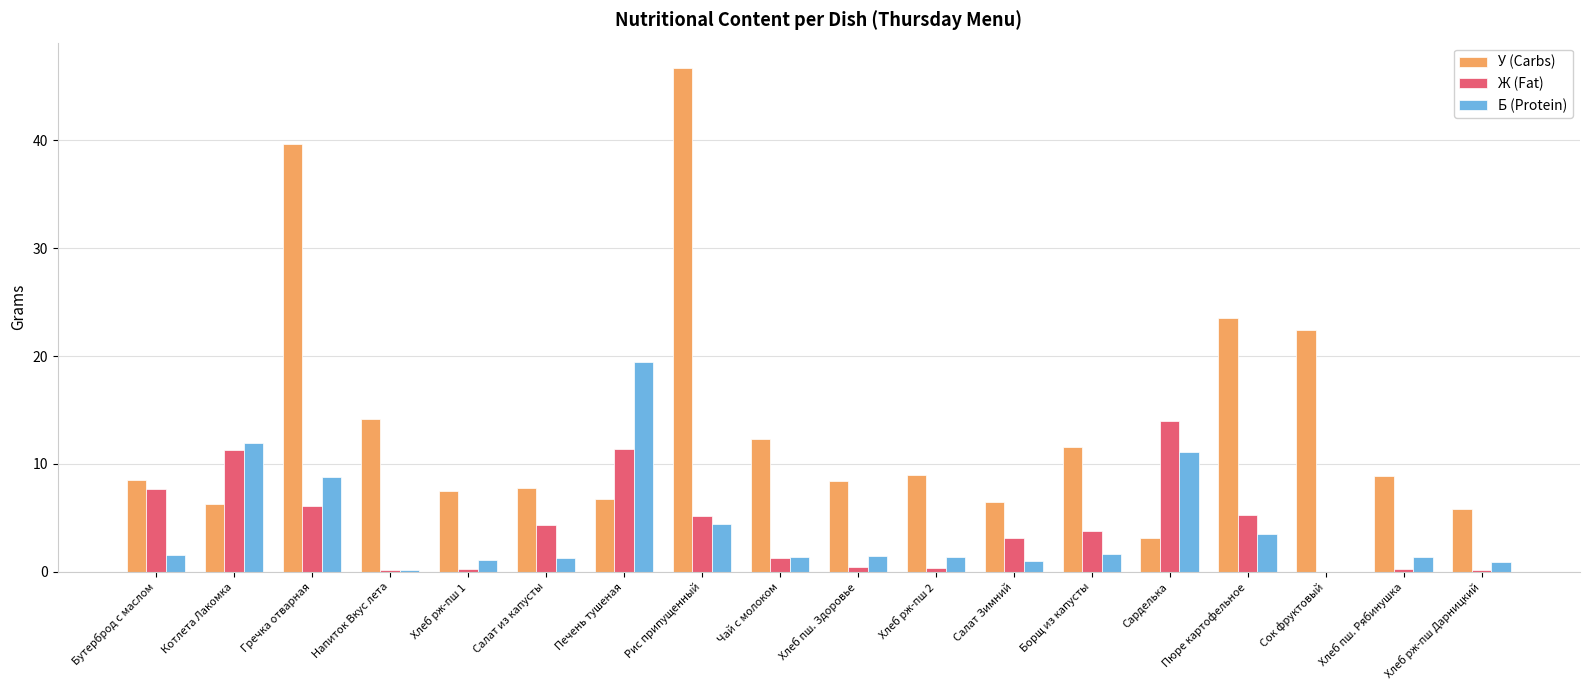

The У (Carbs) series shows 5.1 at Хлеб рж-пш 1. True or false?

False